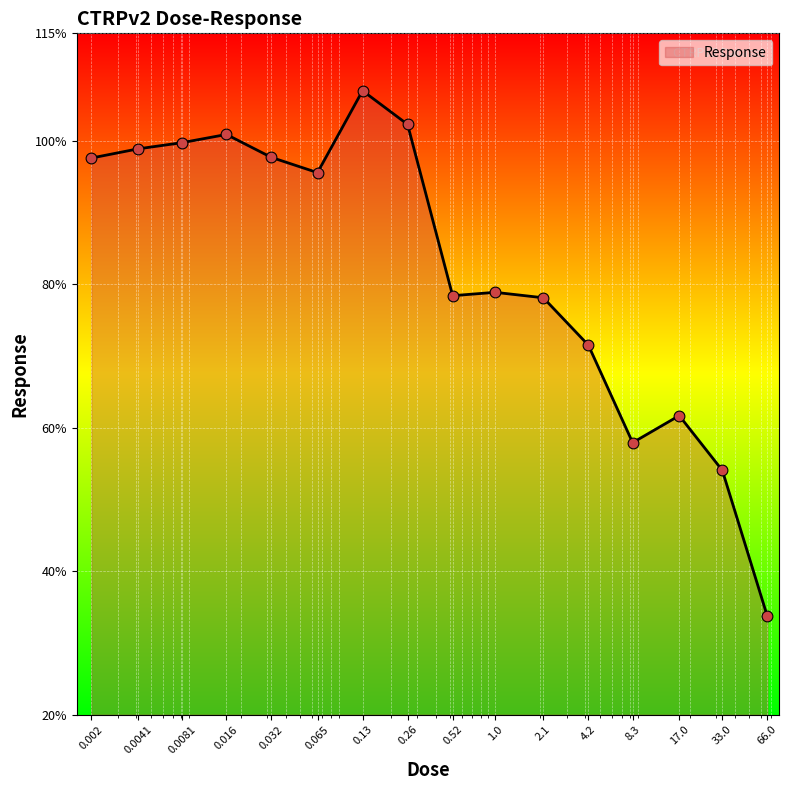

What is the difference between the maximum and minimum values?

73.3